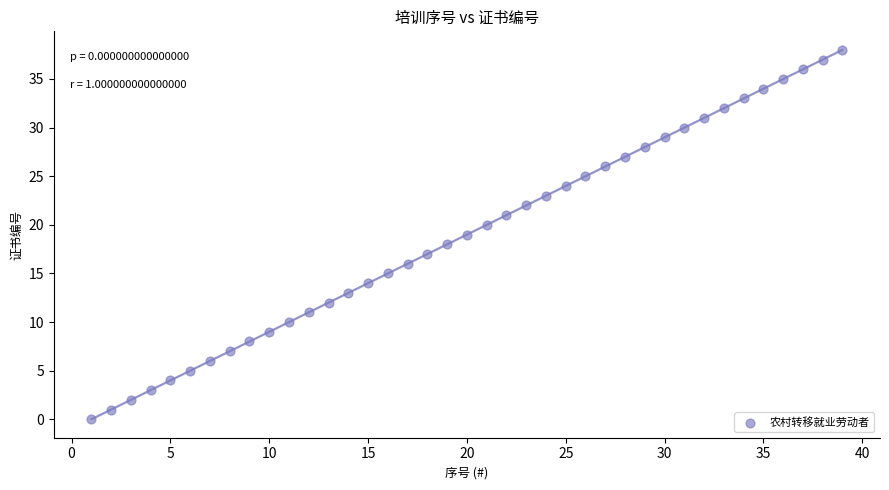

What is the range of X values (max minus min)?

38